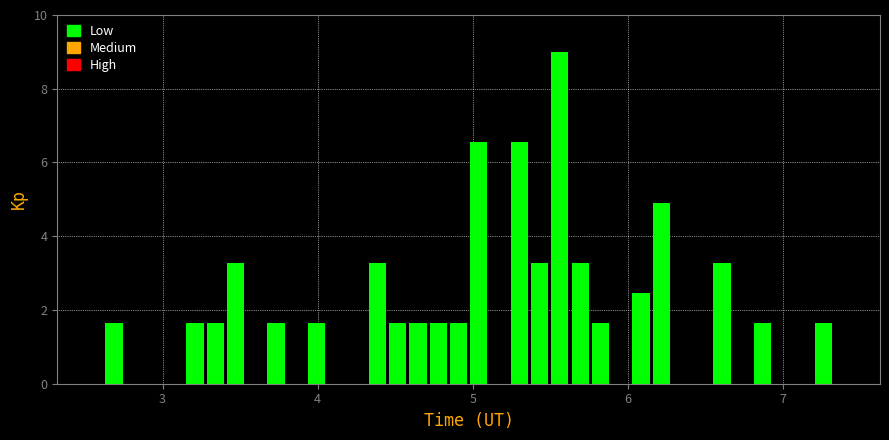

Read against the x-axis, roughly where is the centre of the tallest bar?

5.6